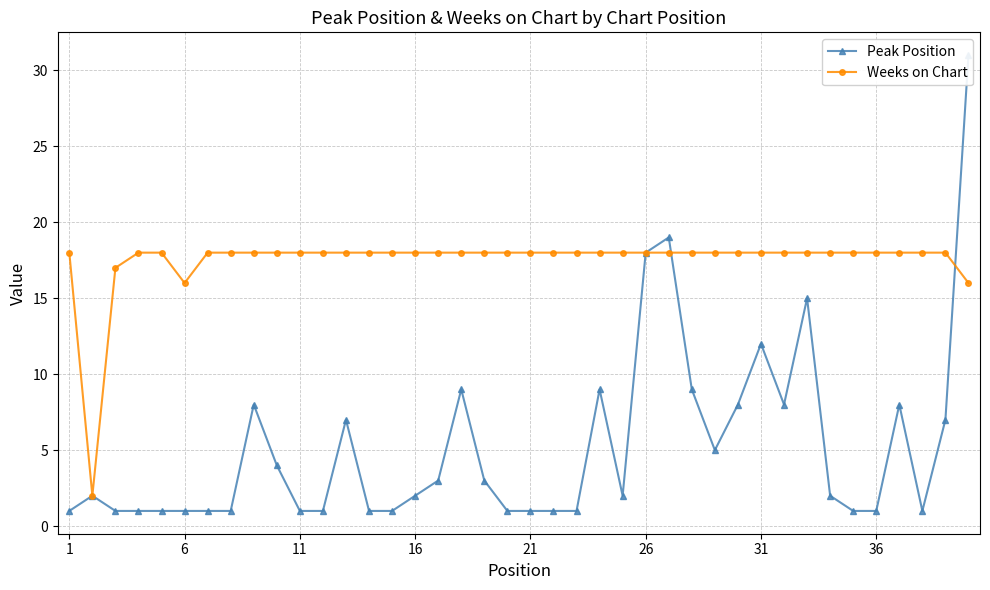

Which series has the widest spread of values?

Peak Position